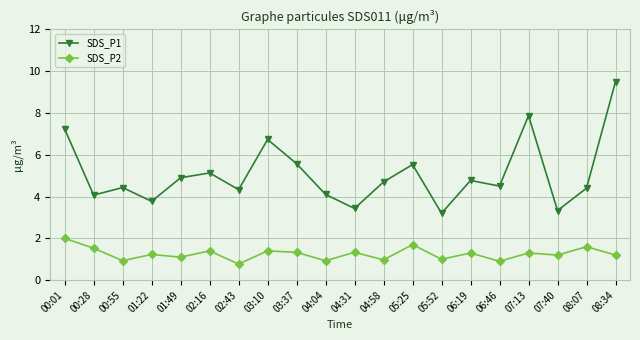

List the series in order of their peak value, lowest first.

SDS_P2, SDS_P1